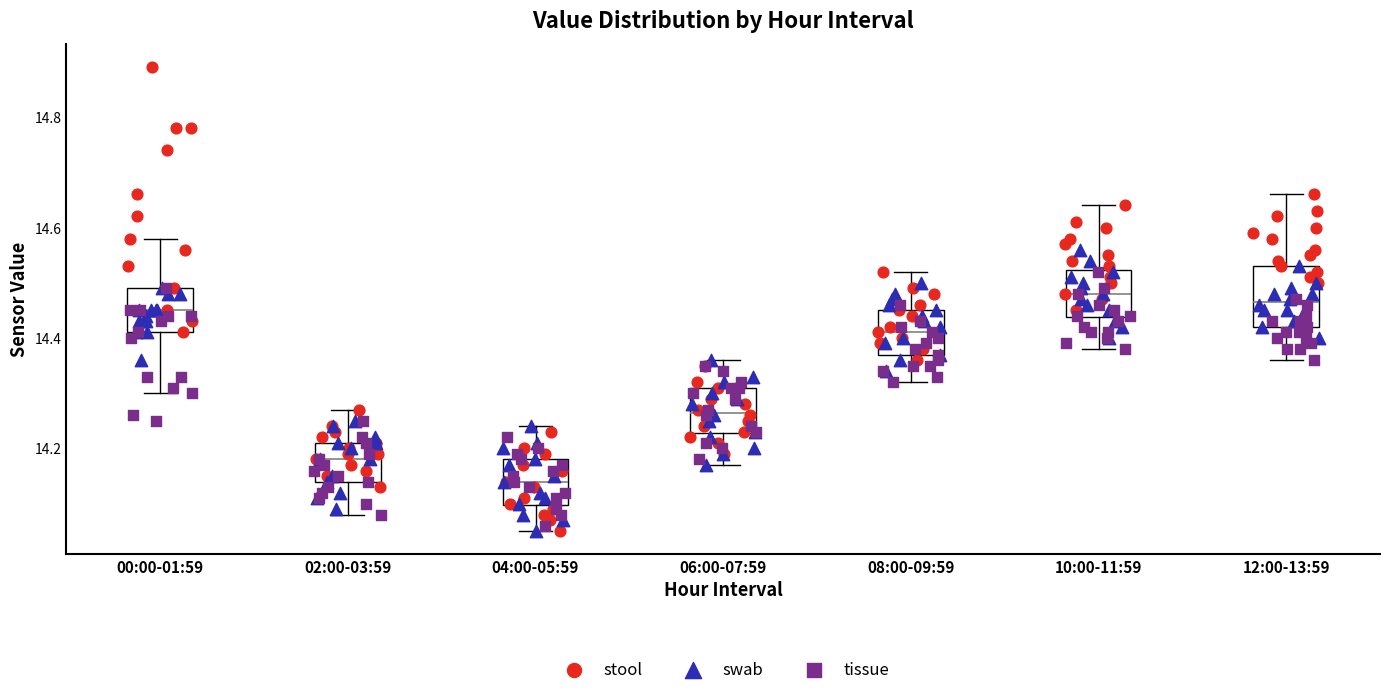

Reading left to right, read every box against the y-axis: the position of its median line, the range the box covers, and the ends of its whiskers. The values are not printed on the chart, so give them approximately, as read against the axis.

00:00-01:59: median 14.46, box 14.42 to 14.50, whiskers 14.30 to 14.58
02:00-03:59: median 14.18, box 14.14 to 14.22, whiskers 14.08 to 14.28
04:00-05:59: median 14.14, box 14.10 to 14.18, whiskers 14.06 to 14.24
06:00-07:59: median 14.26, box 14.22 to 14.32, whiskers 14.18 to 14.36
08:00-09:59: median 14.42, box 14.38 to 14.46, whiskers 14.32 to 14.52
10:00-11:59: median 14.48, box 14.44 to 14.52, whiskers 14.38 to 14.64
12:00-13:59: median 14.46, box 14.42 to 14.54, whiskers 14.36 to 14.66